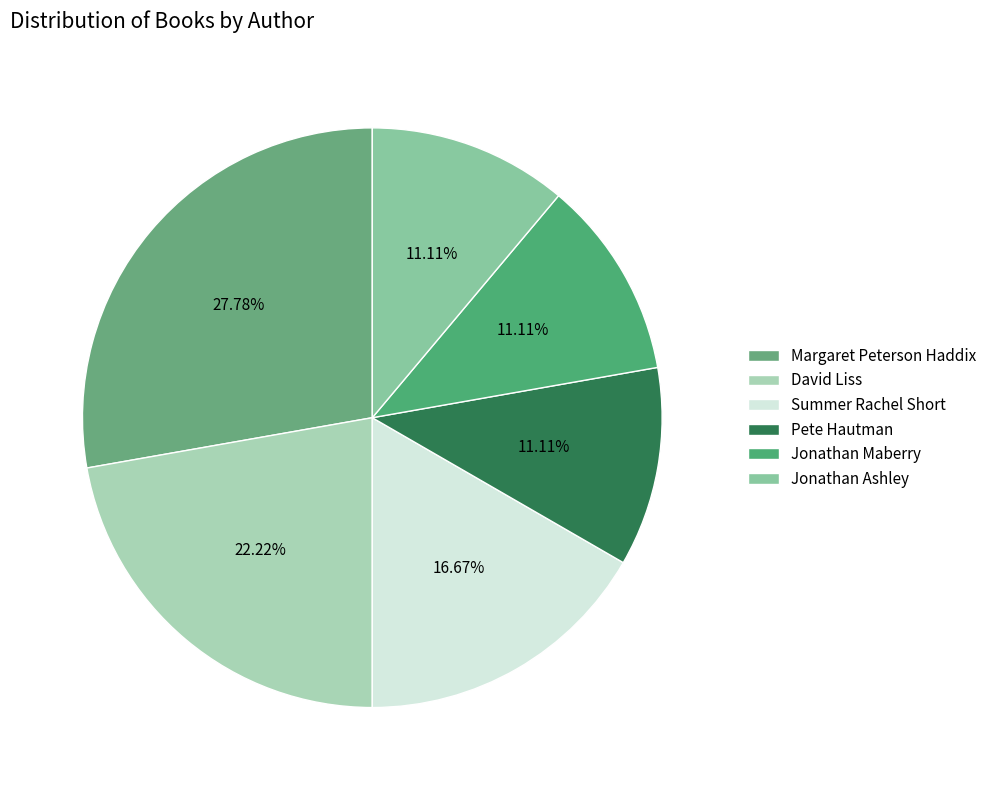

How many slices are in this pie chart?

6